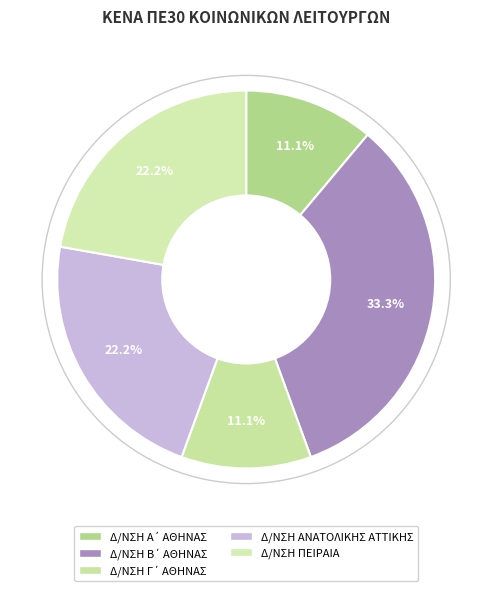

To the nearest percent, what portion does Δ/ΝΣΗ ΑΝΑΤΟΛΙΚΗΣ ΑΤΤΙΚΗΣ represent?

22%